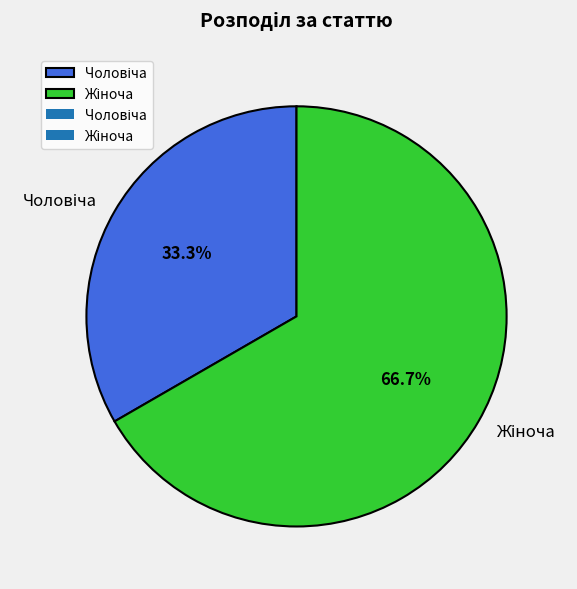

Is there a majority slice in this chart?

Yes